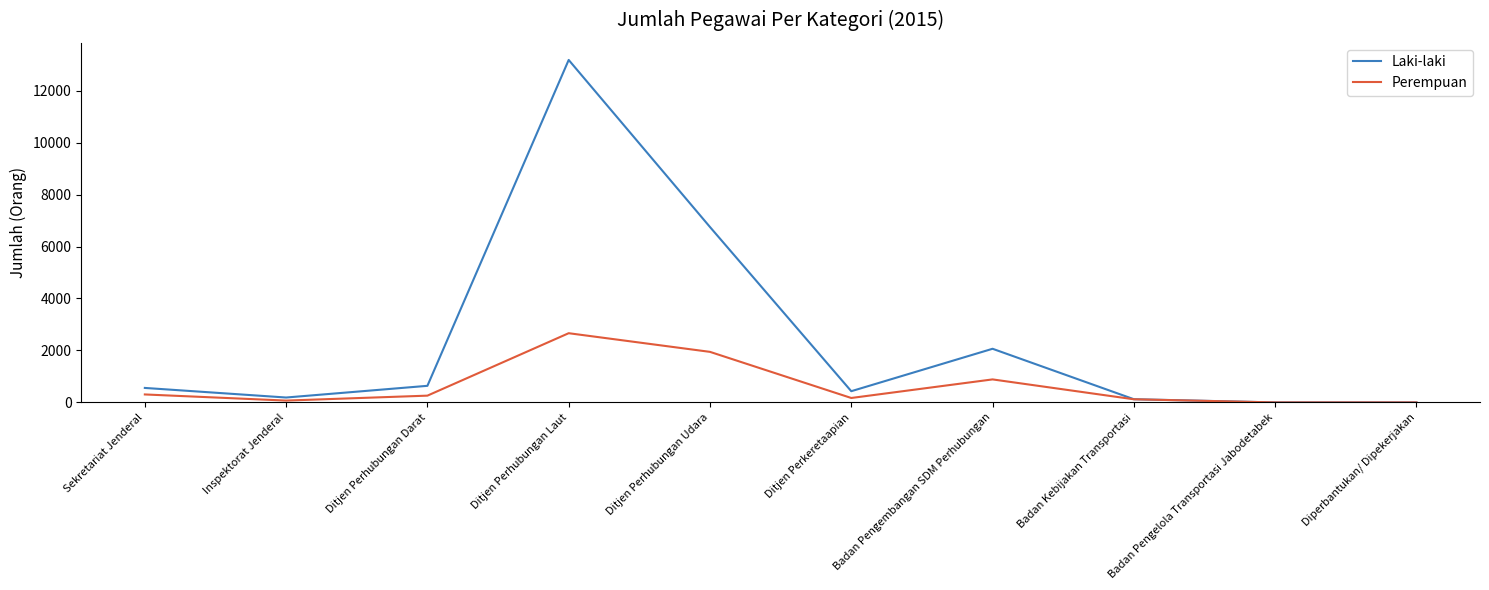

At Ditjen Perhubungan Udara, list the series in order from largest to smallest.

Laki-laki, Perempuan